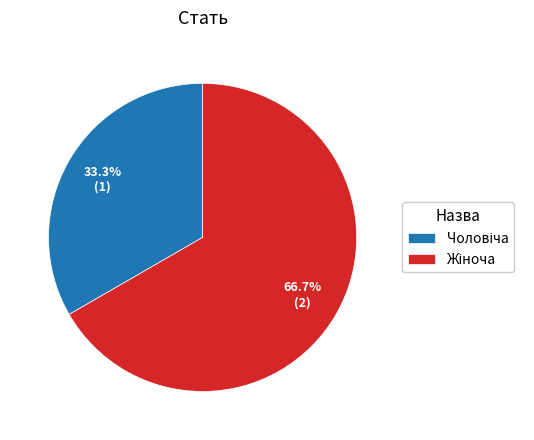

Is there any slice that represents more than half of the pie?

Yes